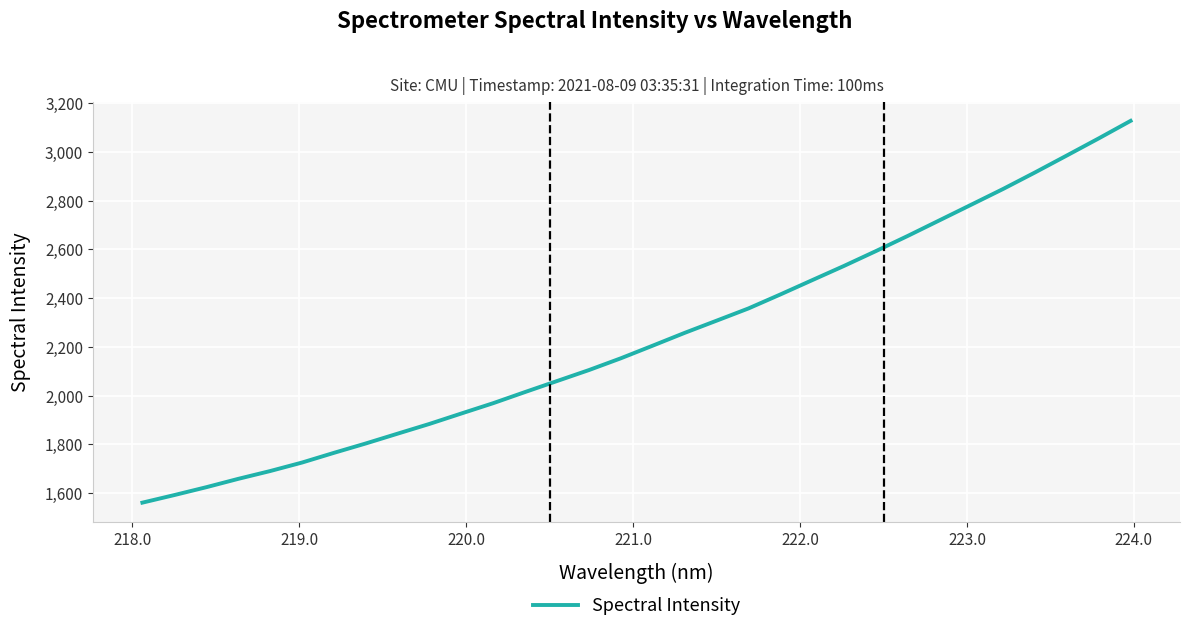

True or false: the data has more than 2 interior local peaks.

False